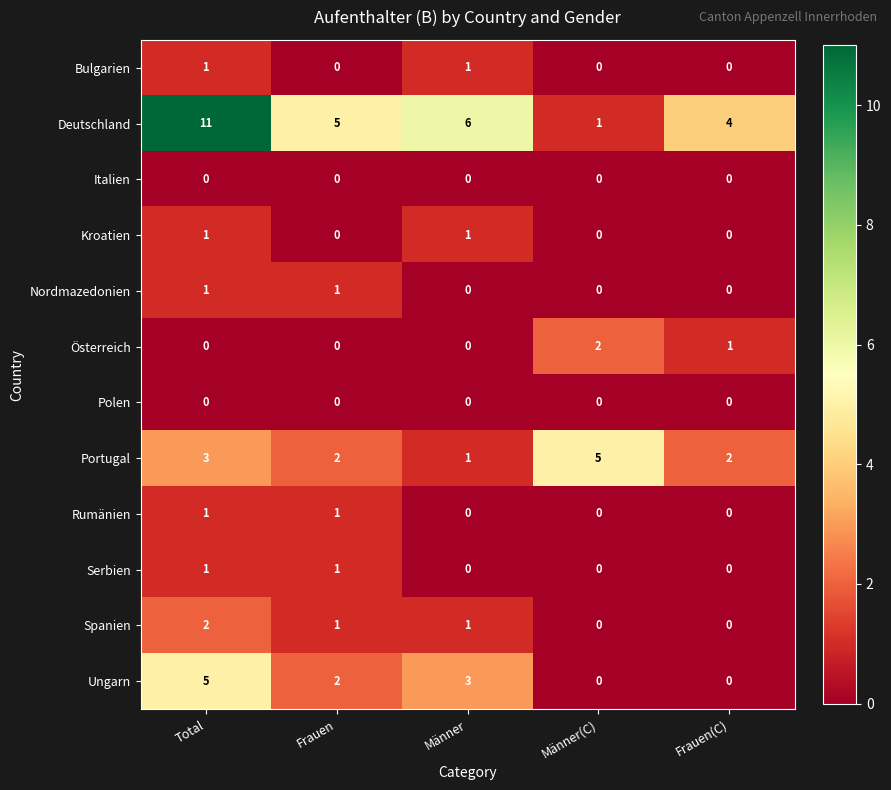

What is the total value across all series at Männer?

13